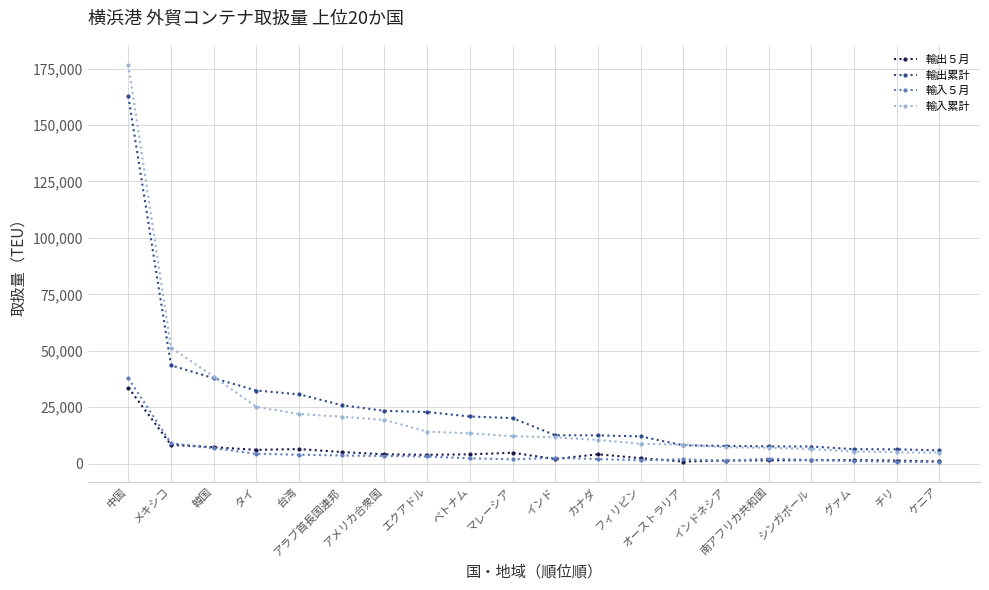

What is the label of the 2nd point from the left?

メキシコ